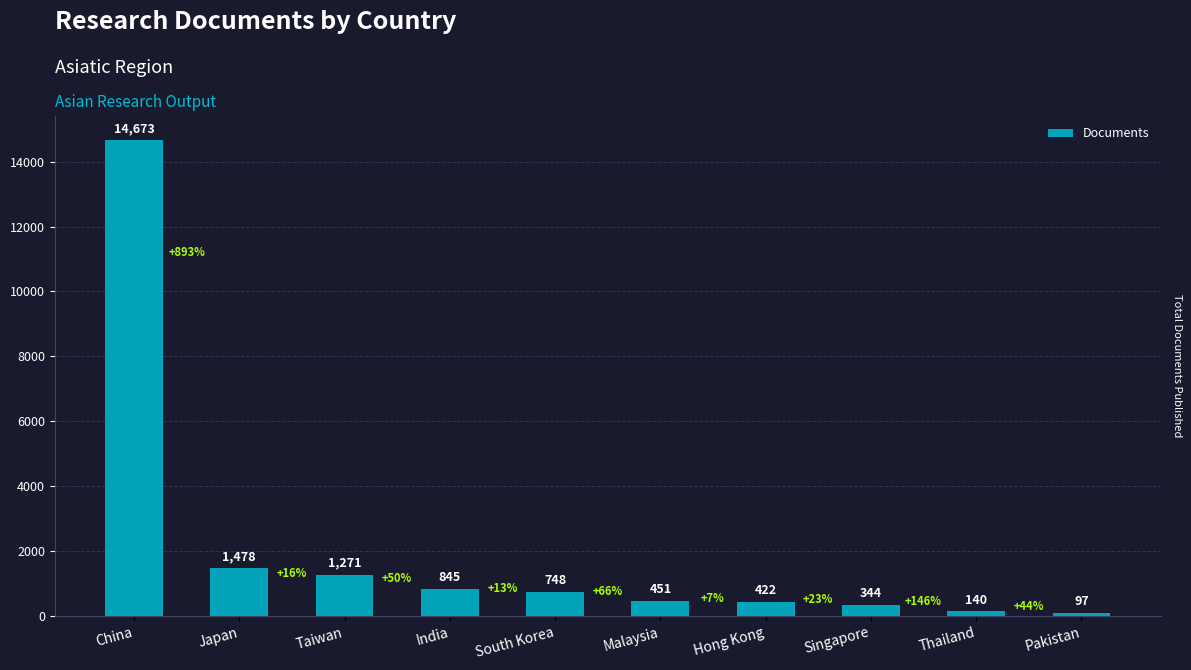

Which has a higher value, India or Japan?

Japan